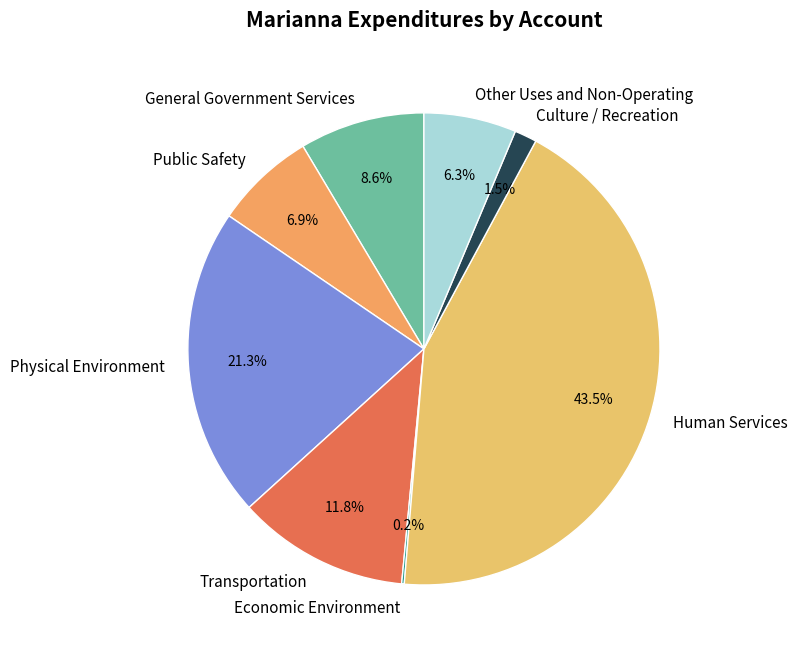

Which category has the biggest portion of the pie?

Human Services